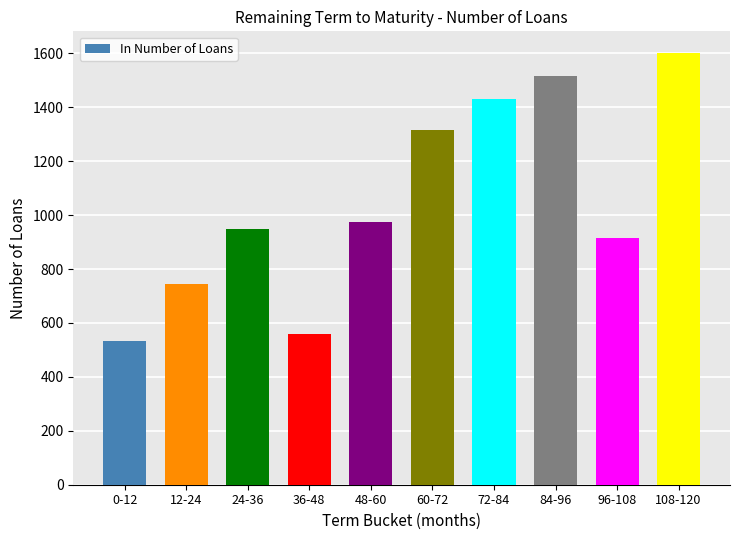

List the labels in order of value, smallest first.

0-12, 36-48, 12-24, 96-108, 24-36, 48-60, 60-72, 72-84, 84-96, 108-120